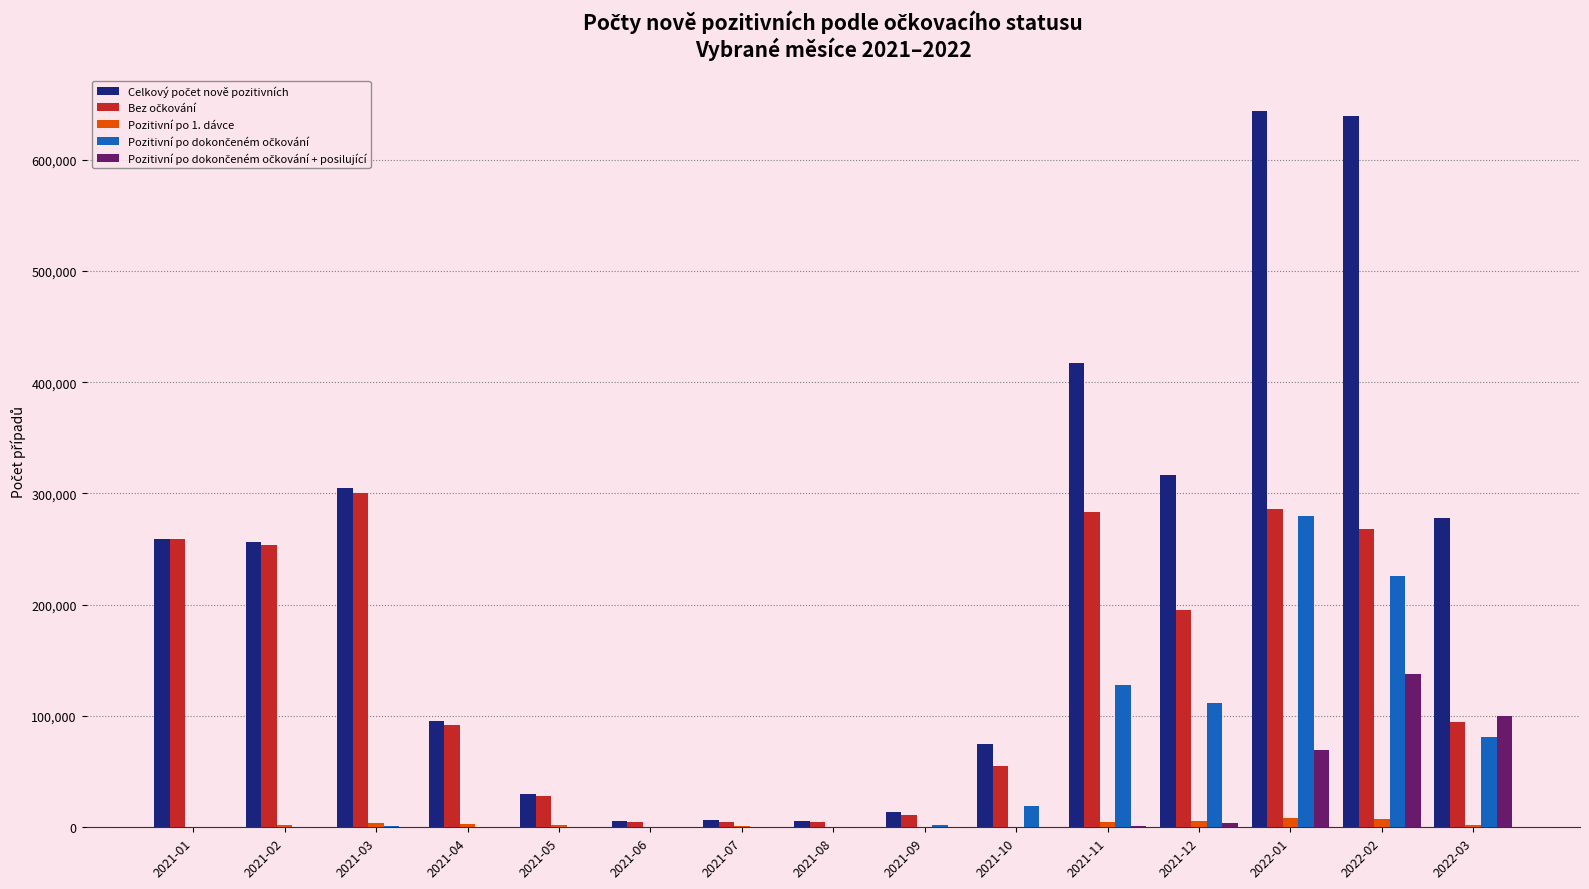

What is the total value across all series at 2021-09?

26692